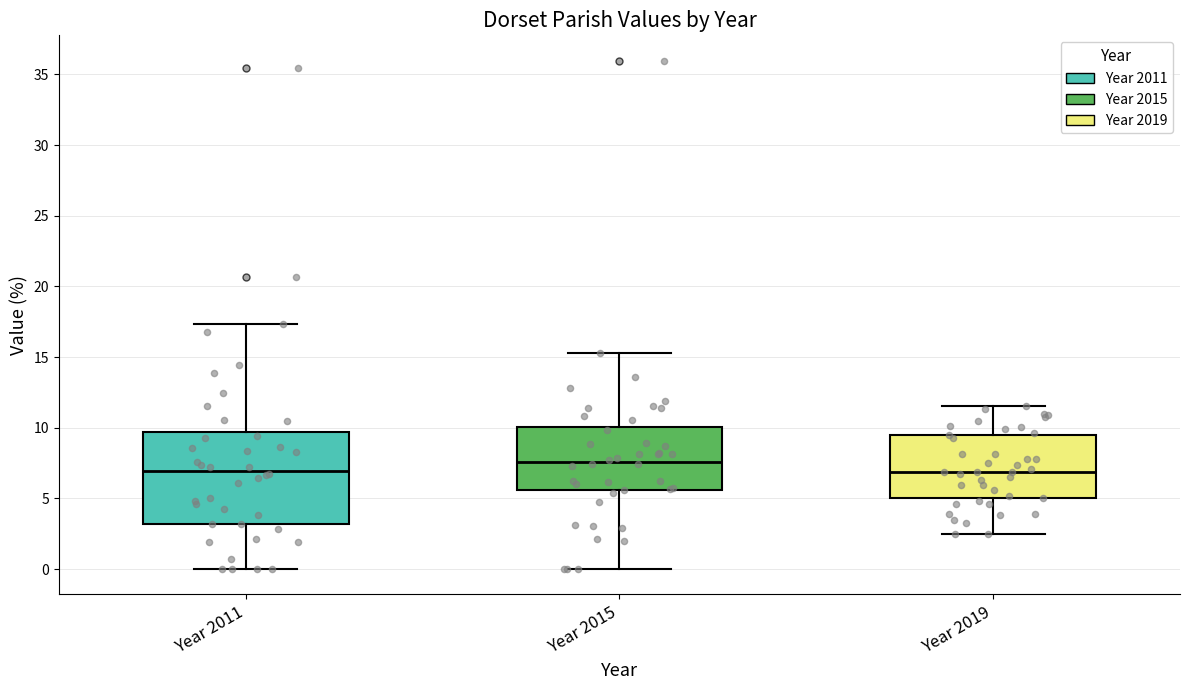

Reading left to right, transcribe this box plot: for each box, give where its median line is, the range the box spans, and where its two whiskers end, as read against the y-axis. The values are not printed on the chart, so give them approximately, as read against the axis.

Year 2011: median 7.0, box 3.0 to 9.5, whiskers 0.0 to 17.5
Year 2015: median 7.5, box 5.5 to 10.0, whiskers 0.0 to 15.5
Year 2019: median 7.0, box 5.0 to 9.5, whiskers 2.5 to 11.5